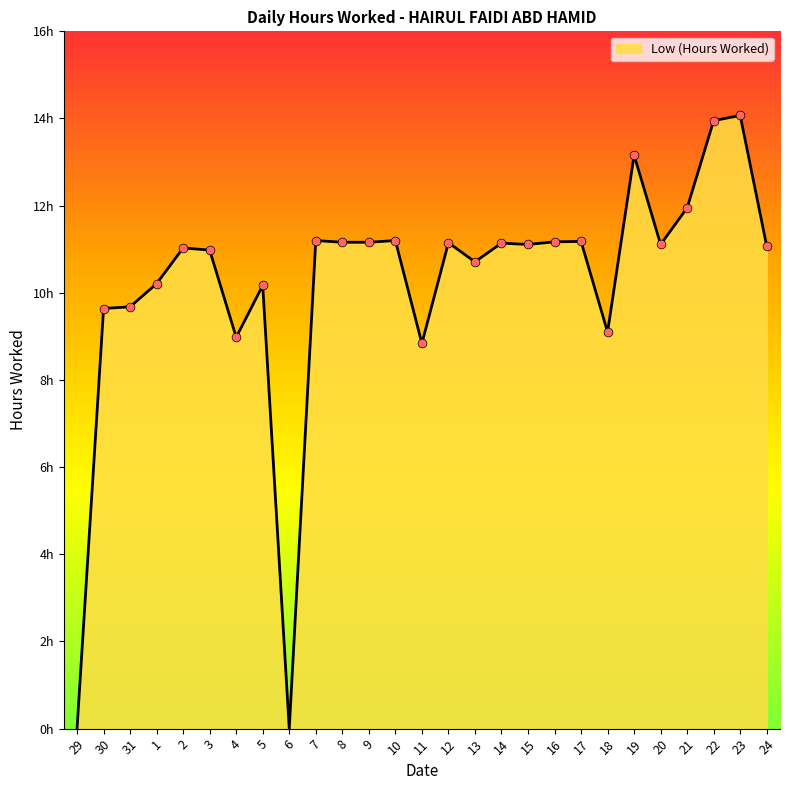

Approximately how many times larger is the value at 17 compared to 9?

1.0